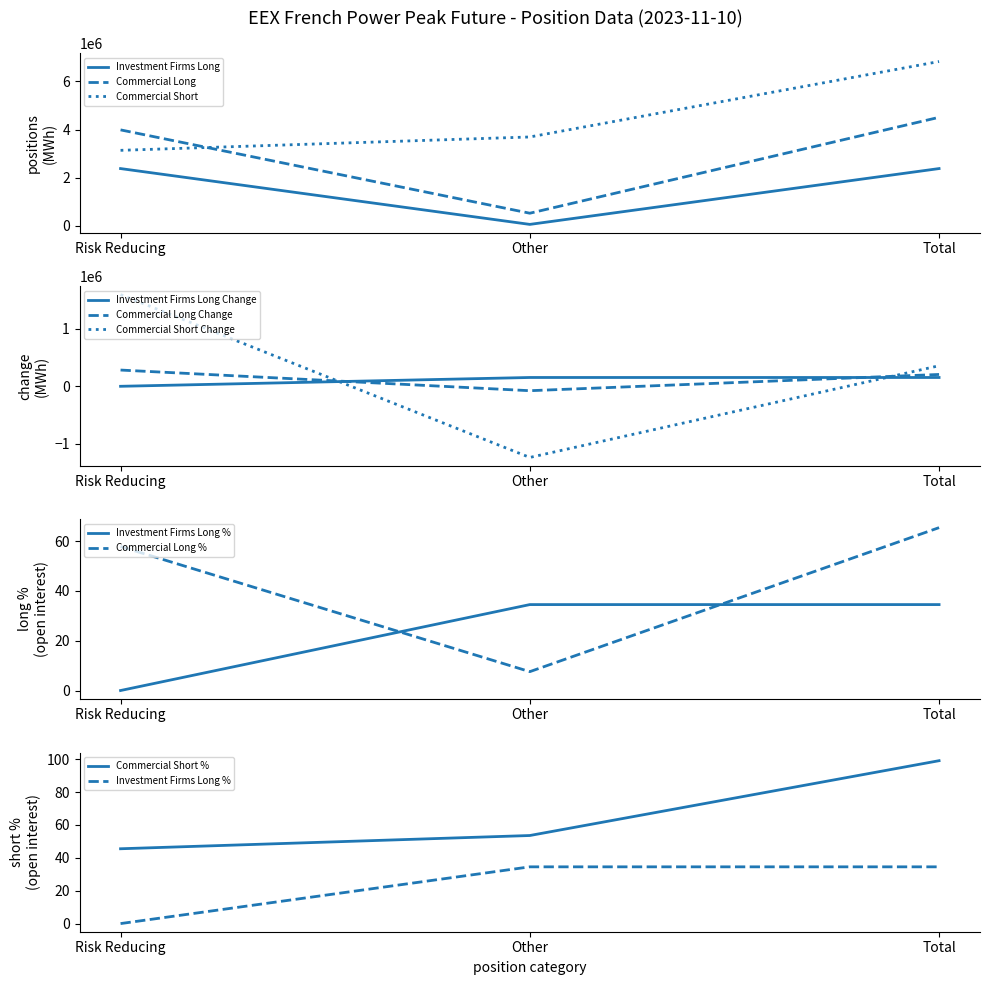

Count the number of data series in this chart.

3